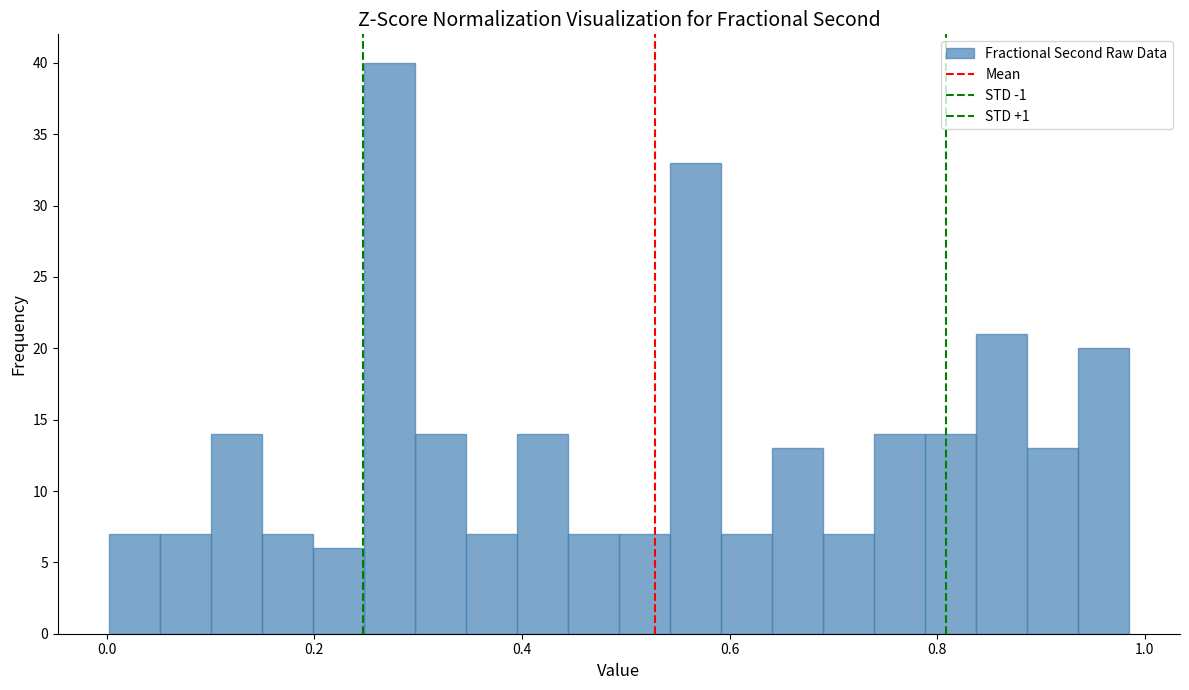

Read against the x-axis, roughly where is the centre of the tallest bar?

0.28